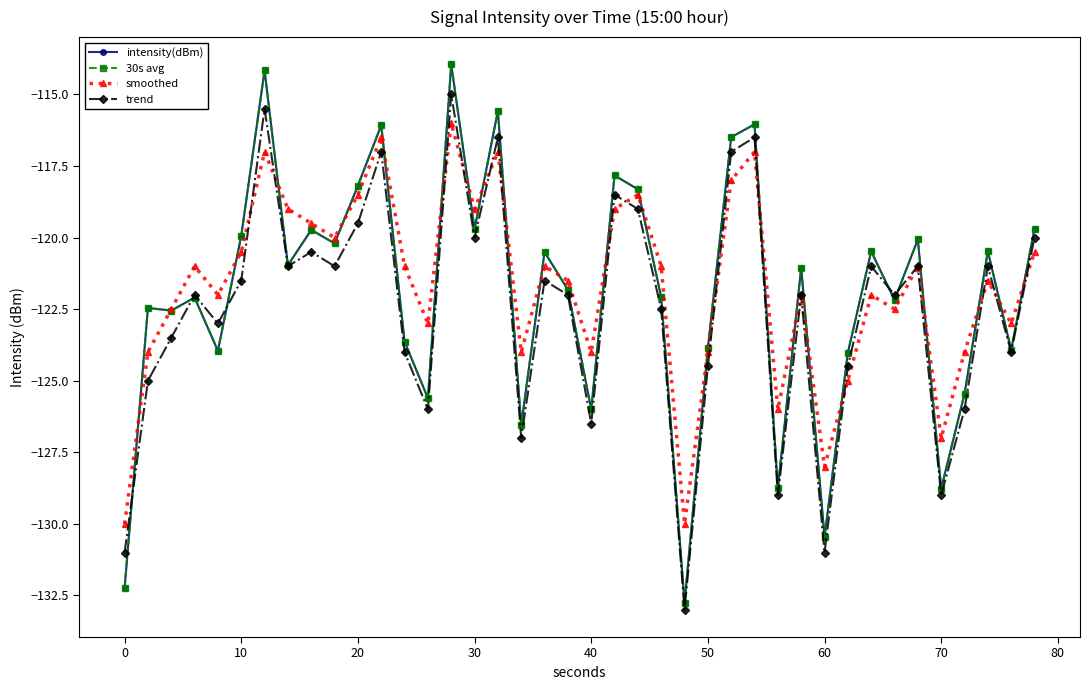

True or false: intensity(dBm) and smoothed intersect in this chart.

True